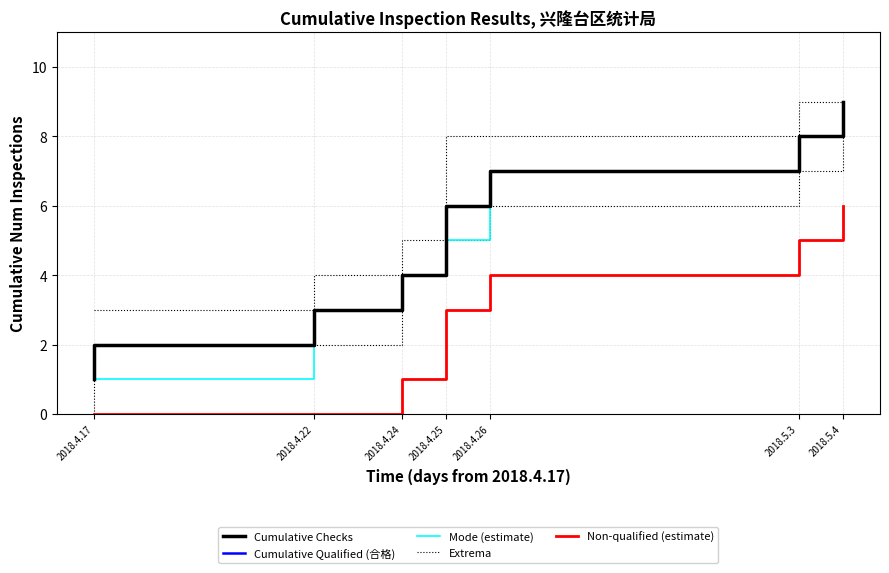

True or false: Extrema has a value of 9 at 2018.5.4.

True